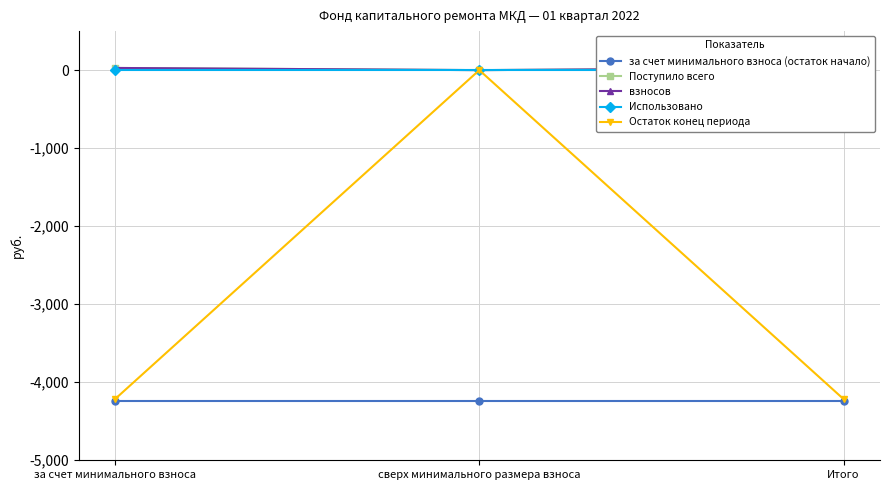

The взносов series shows 11.3 at Итого. True or false?

False